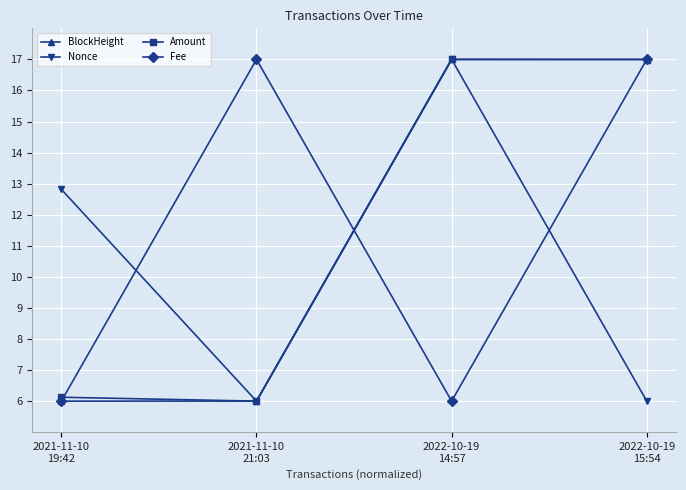

Reading left to right, transcribe all the data shown in this chart.

BlockHeight: 2021-11-10
19:42=6.0	2021-11-10
21:03=6.0	2022-10-19
14:57=17.0	2022-10-19
15:54=17.0
Nonce: 2021-11-10
19:42=12.8	2021-11-10
21:03=6.0	2022-10-19
14:57=17.0	2022-10-19
15:54=6.0
Amount: 2021-11-10
19:42=6.1	2021-11-10
21:03=6.0	2022-10-19
14:57=17.0	2022-10-19
15:54=17.0
Fee: 2021-11-10
19:42=6.0	2021-11-10
21:03=17.0	2022-10-19
14:57=6.0	2022-10-19
15:54=17.0